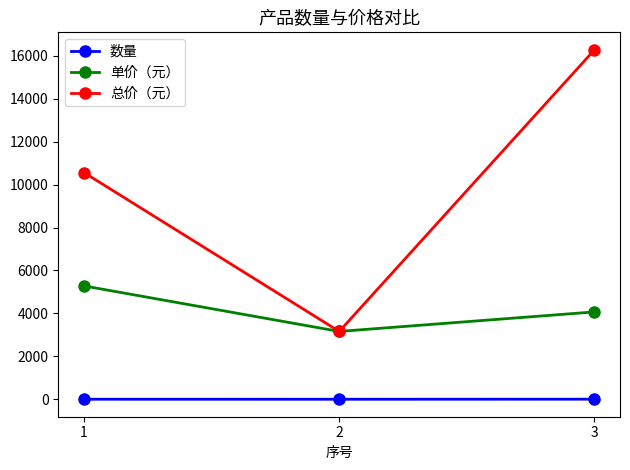

The value of 单价（元） at 3 is 1013. True or false?

False